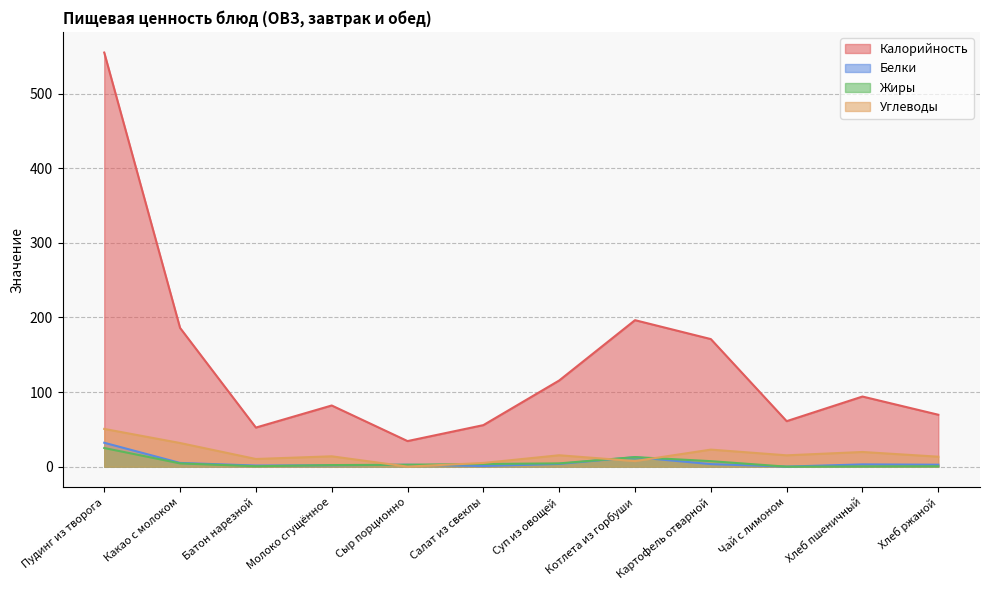

The value of Калорийность at Молоко сгущённое is 23.9. True or false?

False